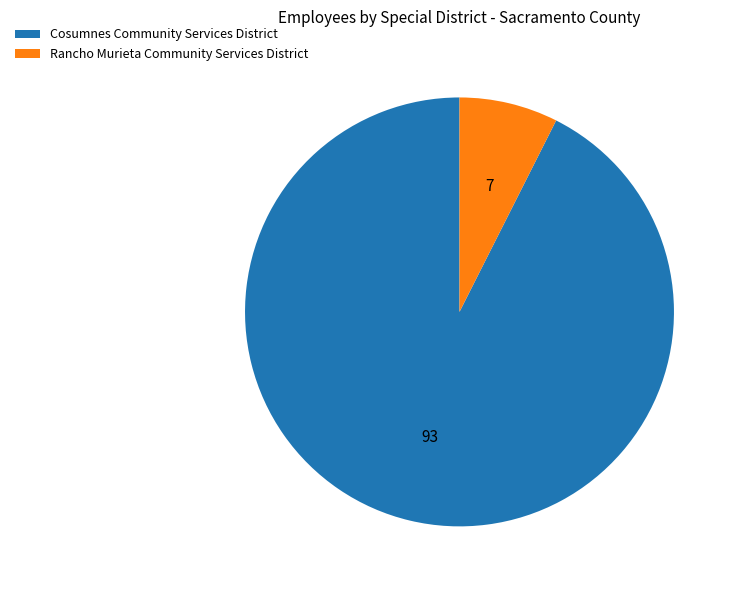

True or false: Rancho Murieta Community Services District accounts for 7% of the total.

True